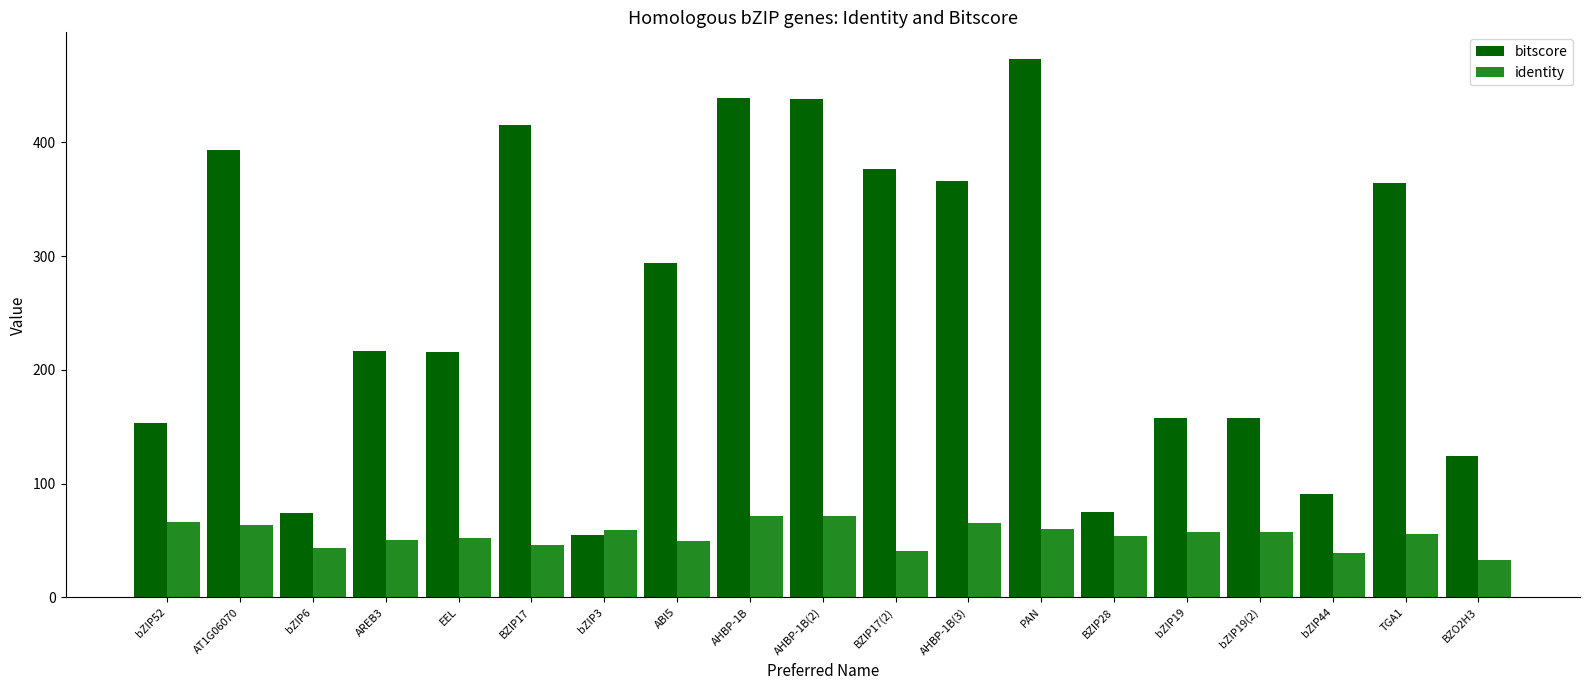

How many bars are there in each group?

2